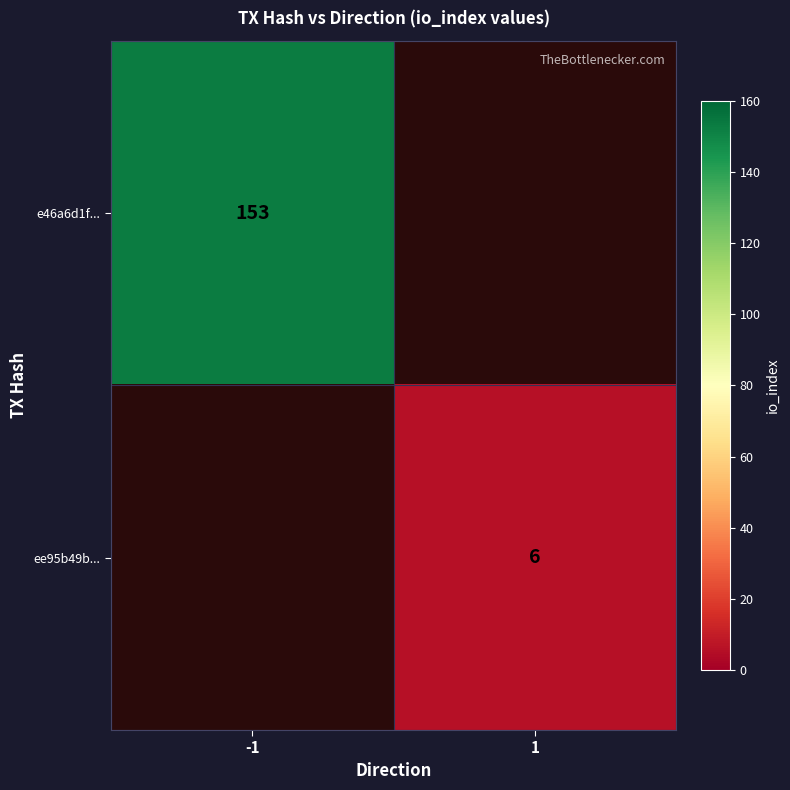

Is it true that ee95b49b... equals 6 at 1?

True